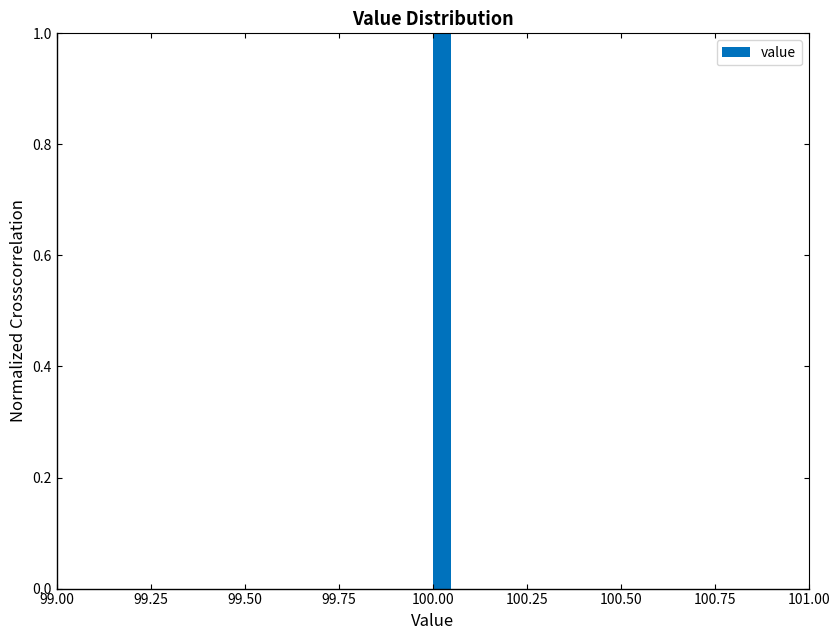

Around what value on the x-axis is the tallest bar? Give the approximate position of its centre, as read against the axis.

100.05